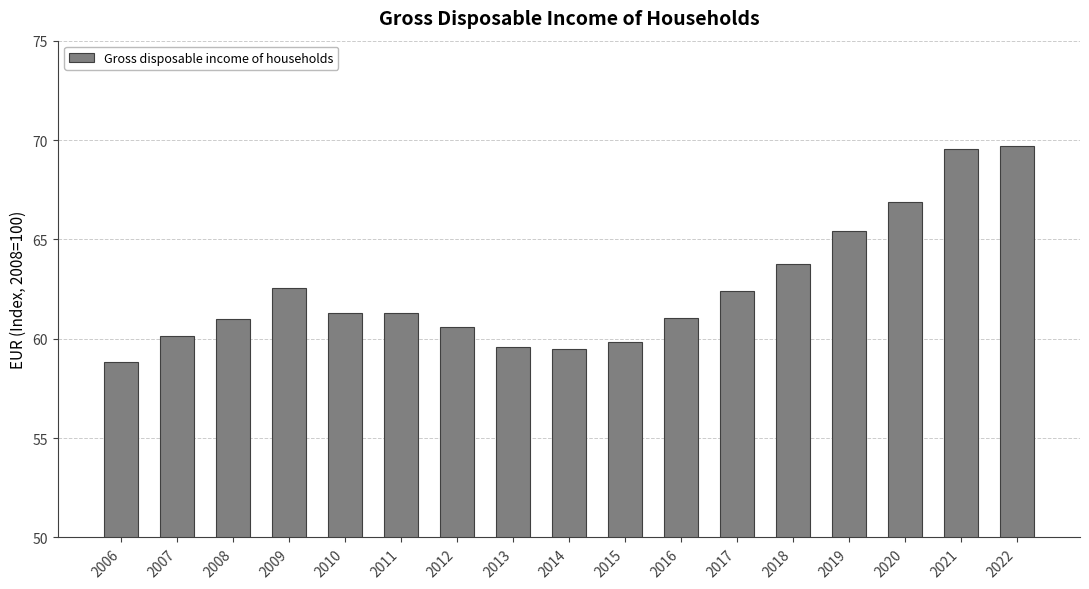

Count the number of categories in the chart.

17